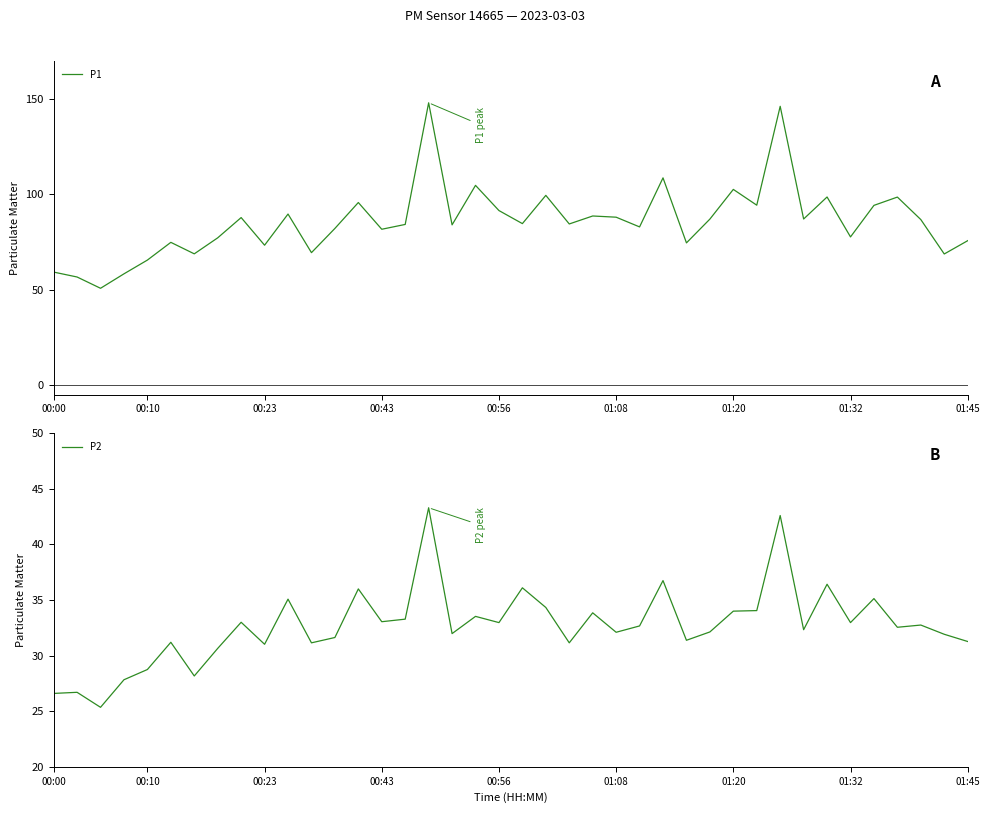

What is the maximum value for P1?

148.1